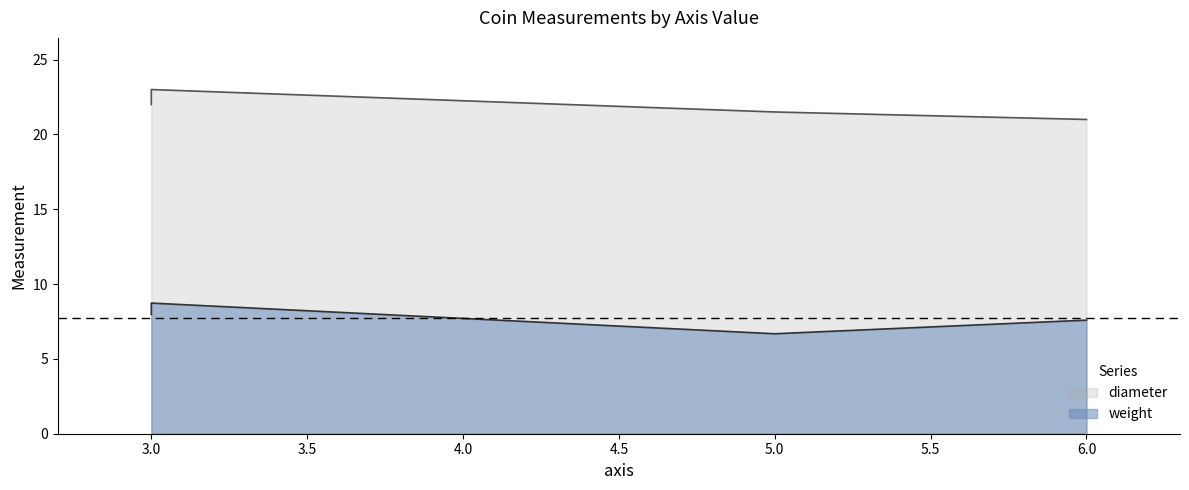

Reading left to right, transcribe all the data shown in this chart.

weight: 8.0	8.7	6.7	7.6
diameter: 22.0	23.0	21.5	21.0